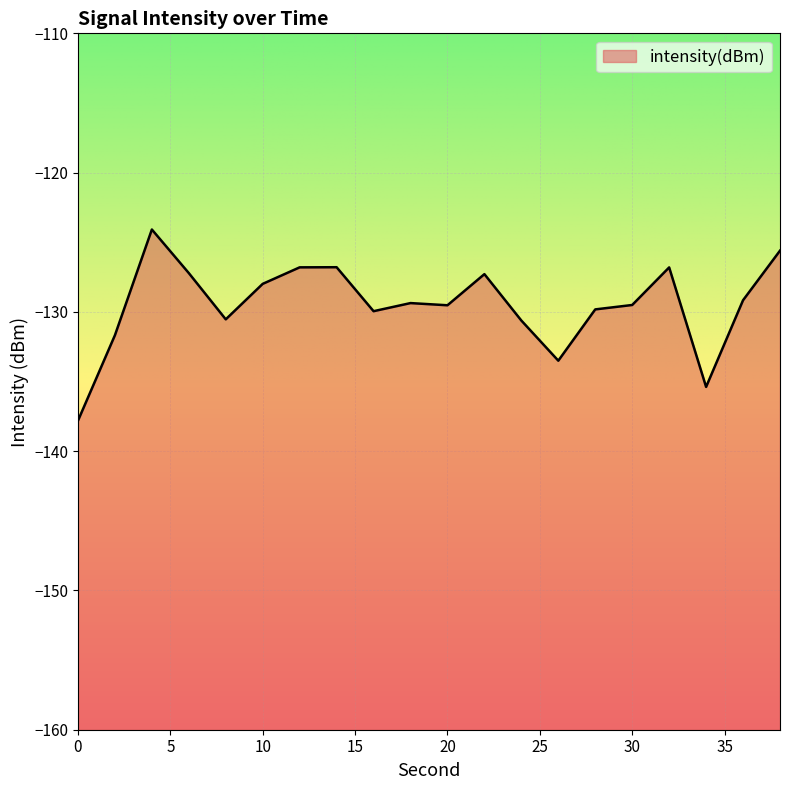

What is the sum of all values?

-2589.4